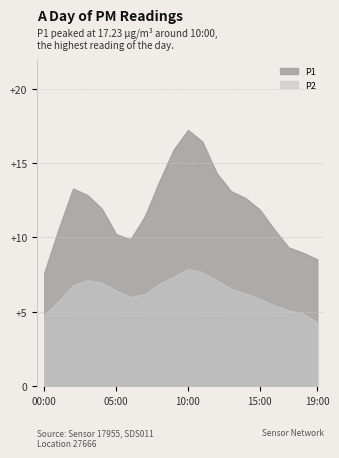

At which label does P1 reach its minimum?

00:00